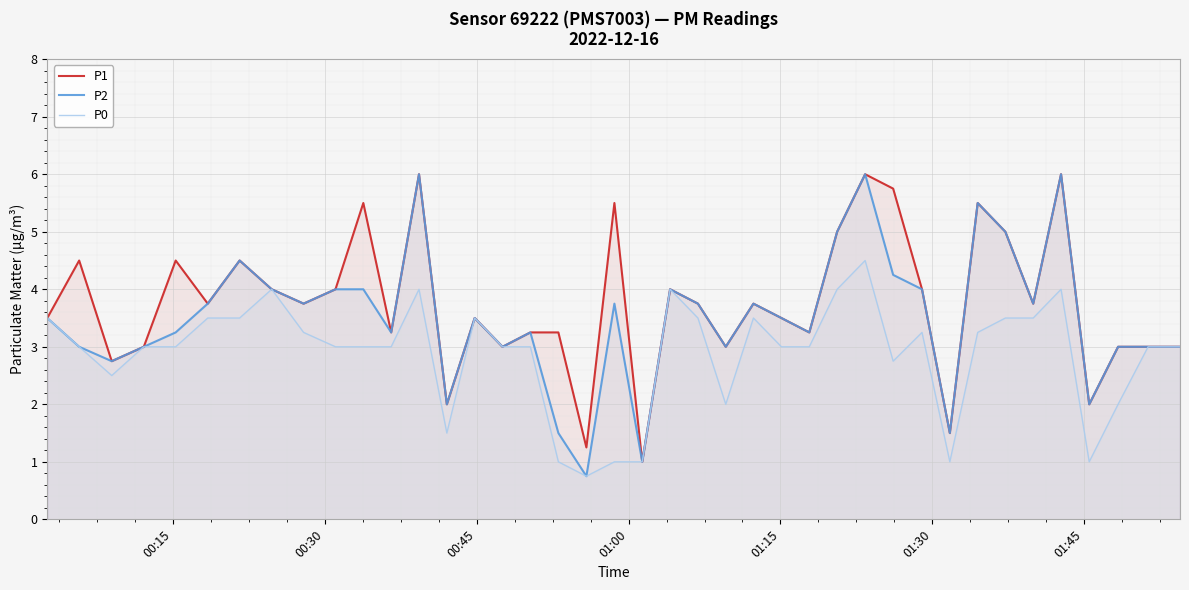

Reading left to right, what are all the values shown in this chart?

P1: 3.5	4.5	2.8	3.0	4.5	3.8	4.5	4.0	3.8	4.0	5.5	3.2	6.0	2.0	3.5	3.0	3.2	3.2	1.2	5.5	1.0	4.0	3.8	3.0	3.8	3.5	3.2	5.0	6.0	5.8	4.0	1.5	5.5	5.0	3.8	6.0	2.0	3.0	3.0	3.0
P2: 3.5	3.0	2.8	3.0	3.2	3.8	4.5	4.0	3.8	4.0	4.0	3.2	6.0	2.0	3.5	3.0	3.2	1.5	0.8	3.8	1.0	4.0	3.8	3.0	3.8	3.5	3.2	5.0	6.0	4.2	4.0	1.5	5.5	5.0	3.8	6.0	2.0	3.0	3.0	3.0
P0: 3.5	3.0	2.5	3.0	3.0	3.5	3.5	4.0	3.2	3.0	3.0	3.0	4.0	1.5	3.5	3.0	3.0	1.0	0.8	1.0	1.0	4.0	3.5	2.0	3.5	3.0	3.0	4.0	4.5	2.8	3.2	1.0	3.2	3.5	3.5	4.0	1.0	2.0	3.0	3.0